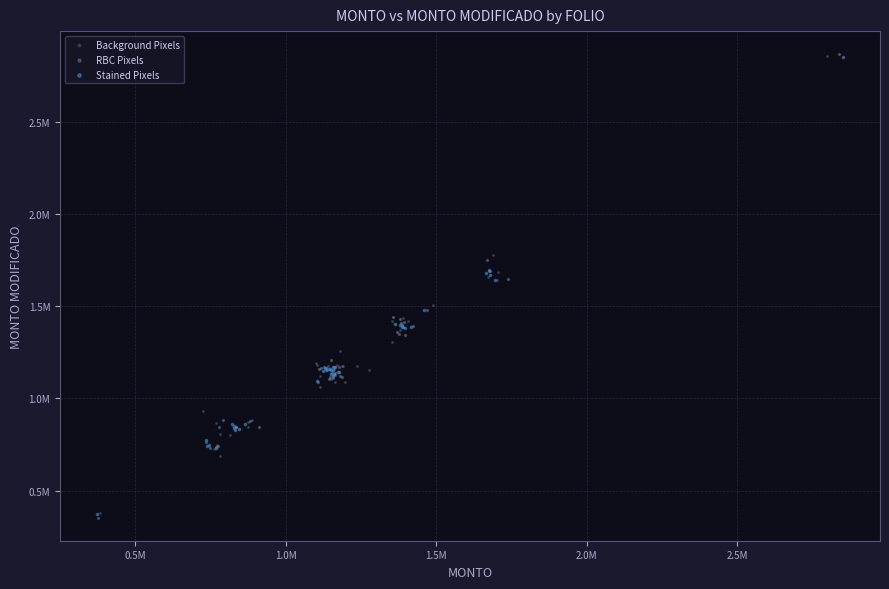

What are all the series names shown in the legend?

Background Pixels, RBC Pixels, Stained Pixels